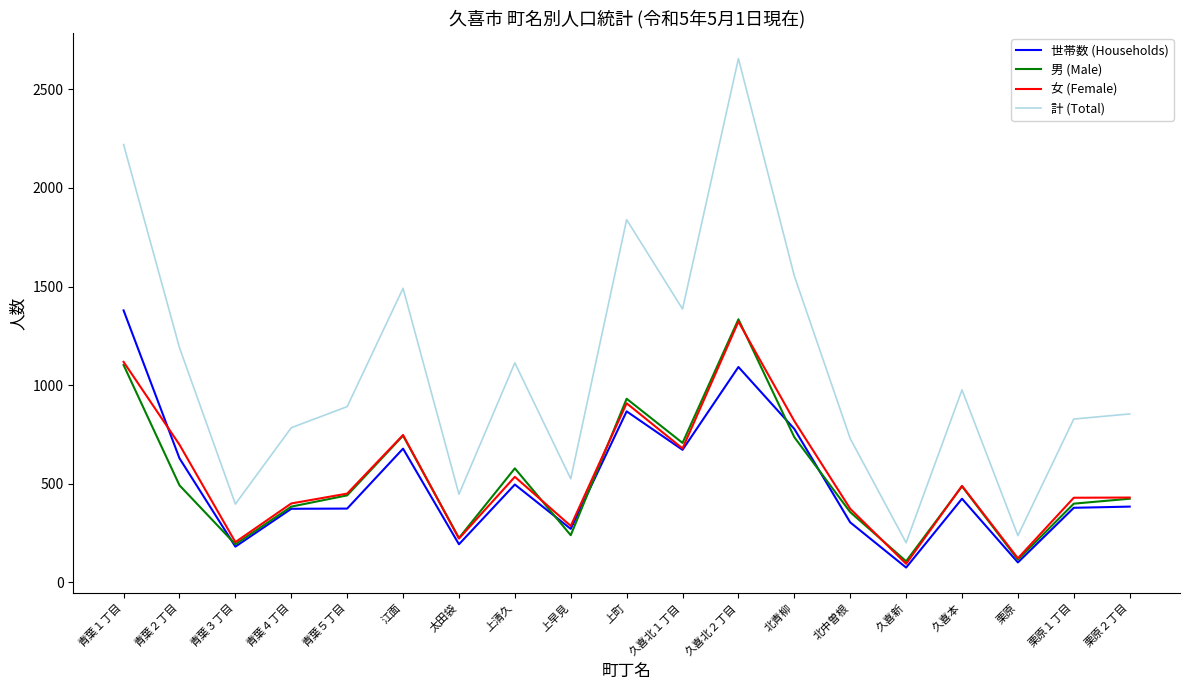

The value of 男 (Male) at 久喜本 is 850. True or false?

False